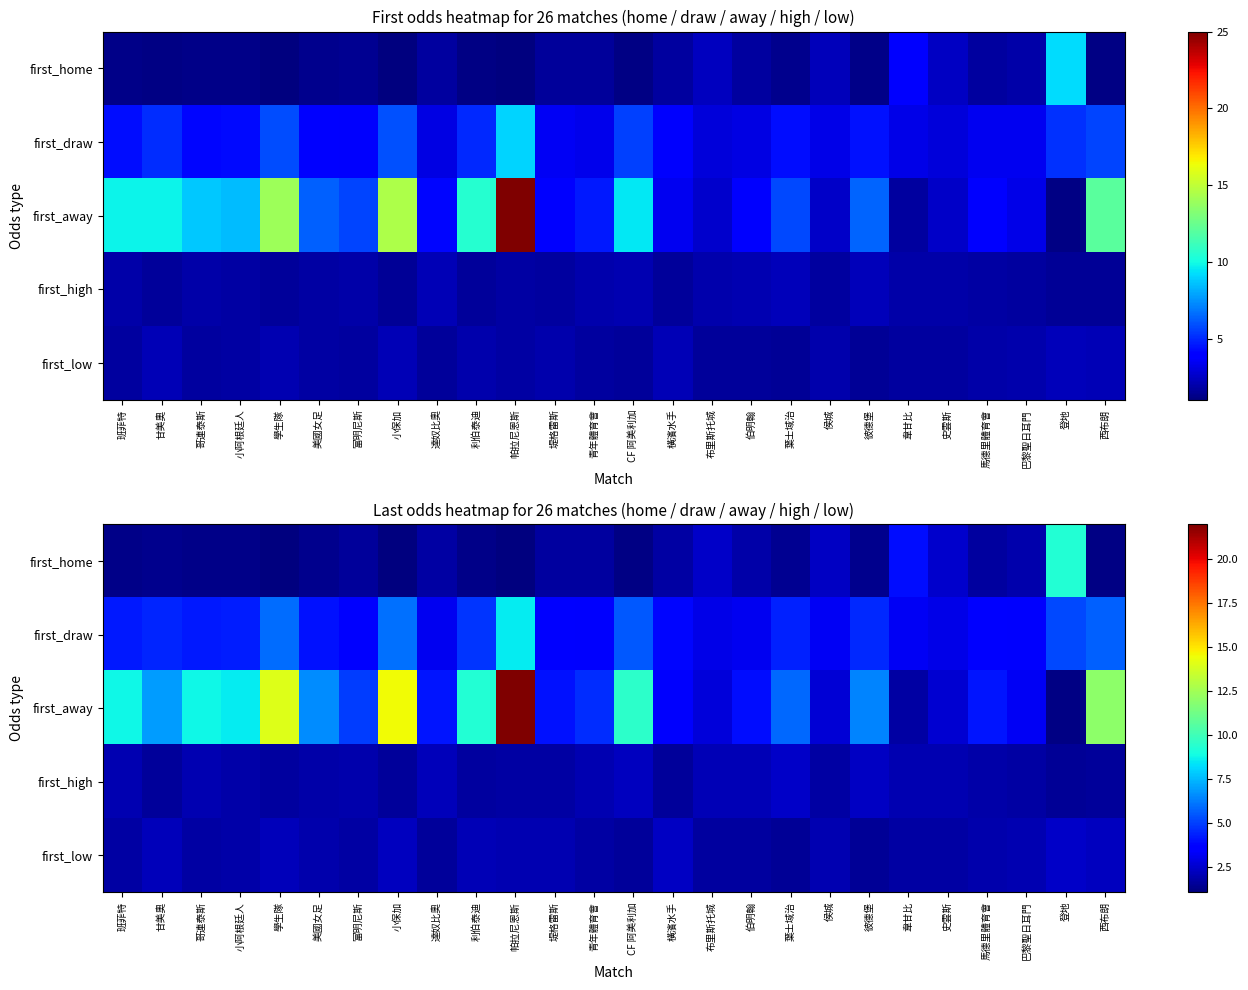

What is the difference between the first_low values at 伯明翰 and 堤格雷斯?

0.3